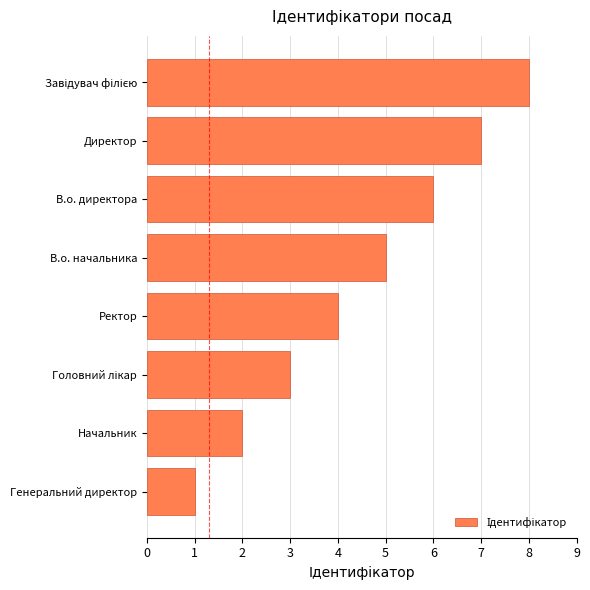

Does the chart contain stacked bars?

No